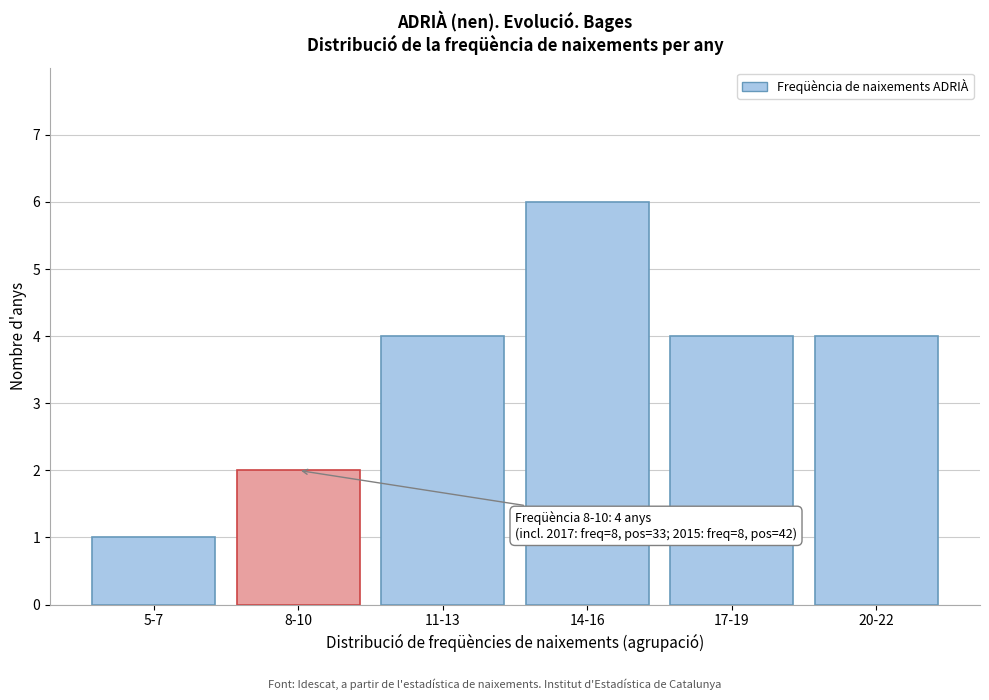

Reading left to right, extract all data points from this chart.

5-7=1	8-10=2	11-13=4	14-16=6	17-19=4	20-22=4